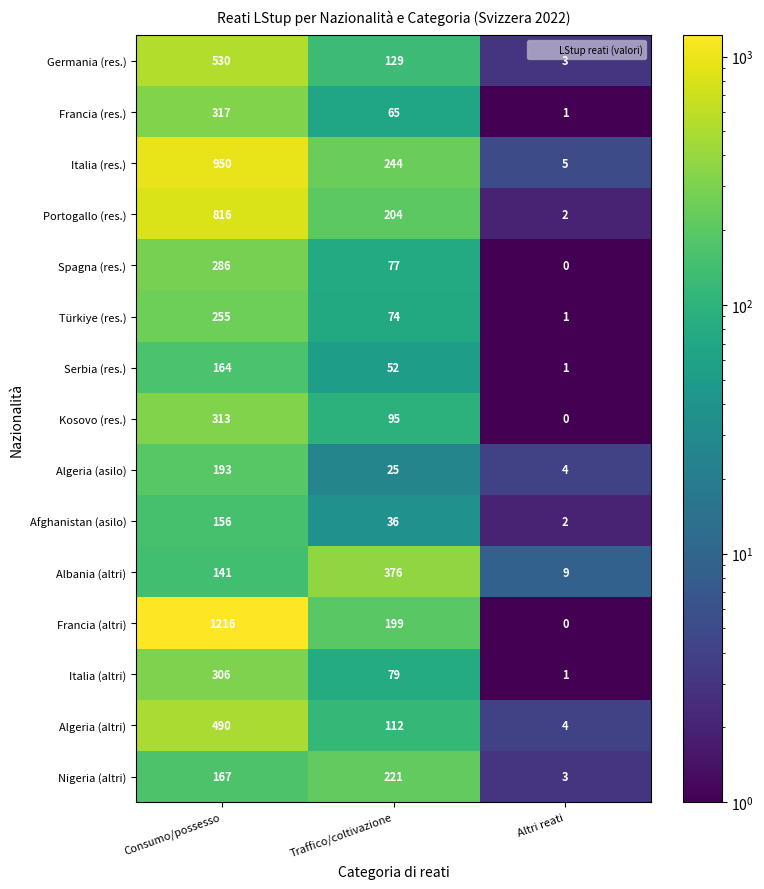

What is the sum of all Albania (altri) values?

526